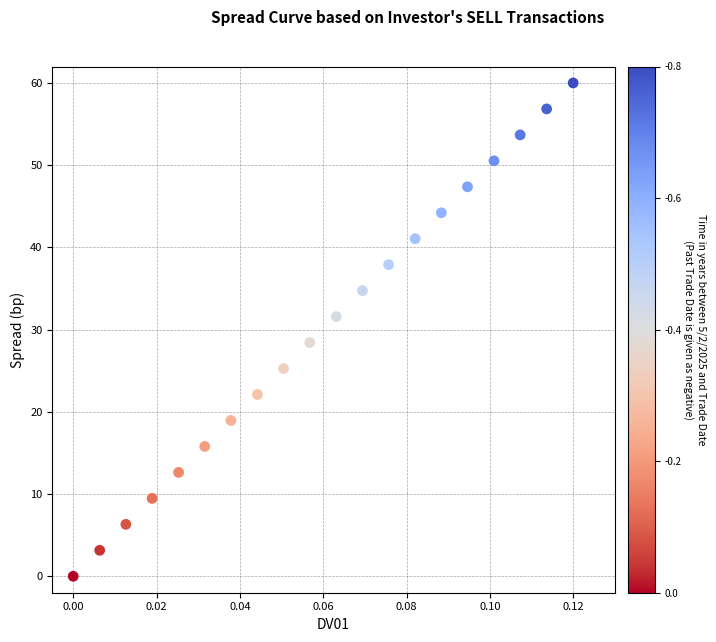

What is the range of Y values (max minus min)?

60.0